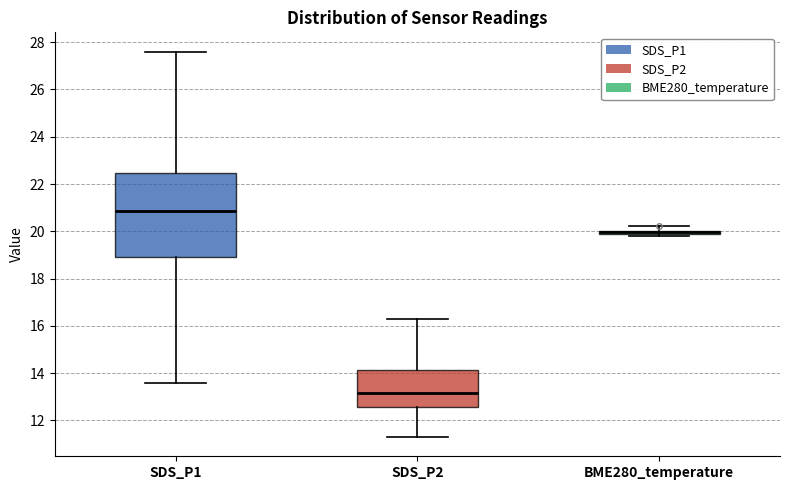

Where is the upper edge of the box for SDS_P1 on the y-axis? The values are not printed on the chart, so give them approximately, as read against the axis.

22.4